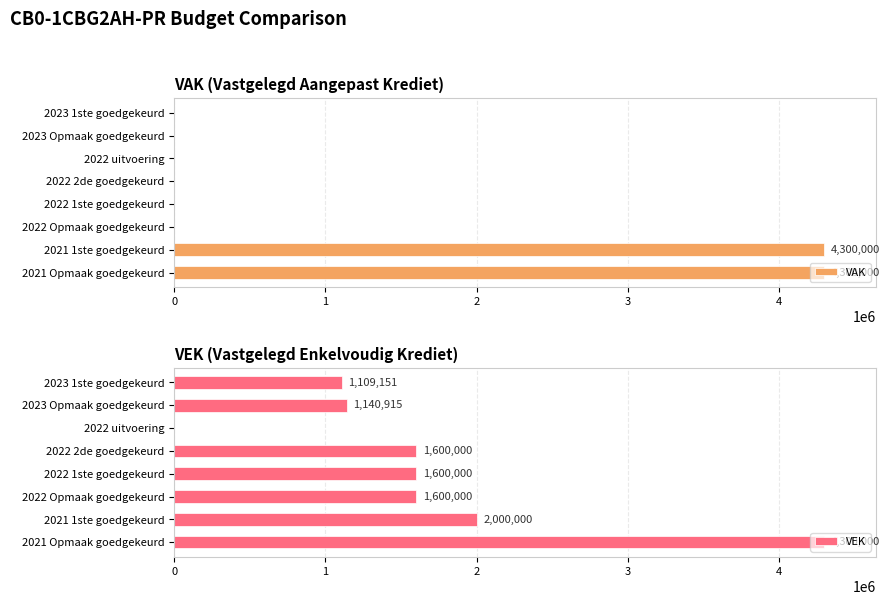

The value of VAK at 2023 Opmaak goedgekeurd is -2606004. True or false?

False